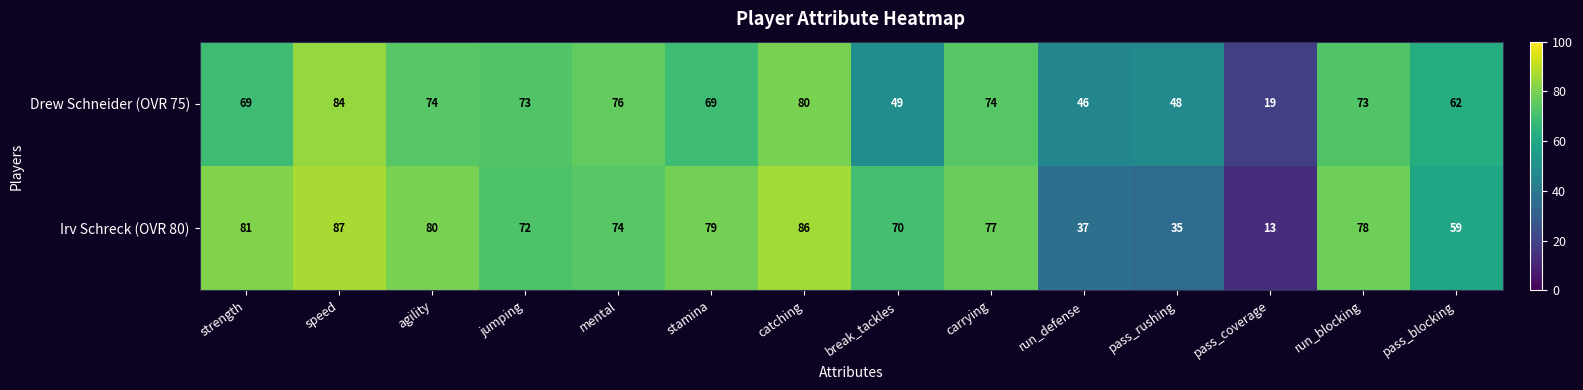

At which category is the sum across all series the highest?

speed